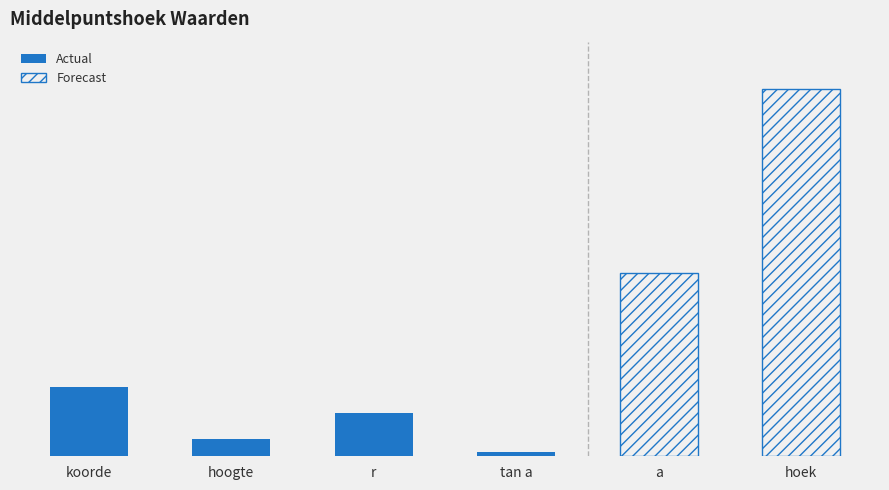

The value at r is 12.5. True or false?

True